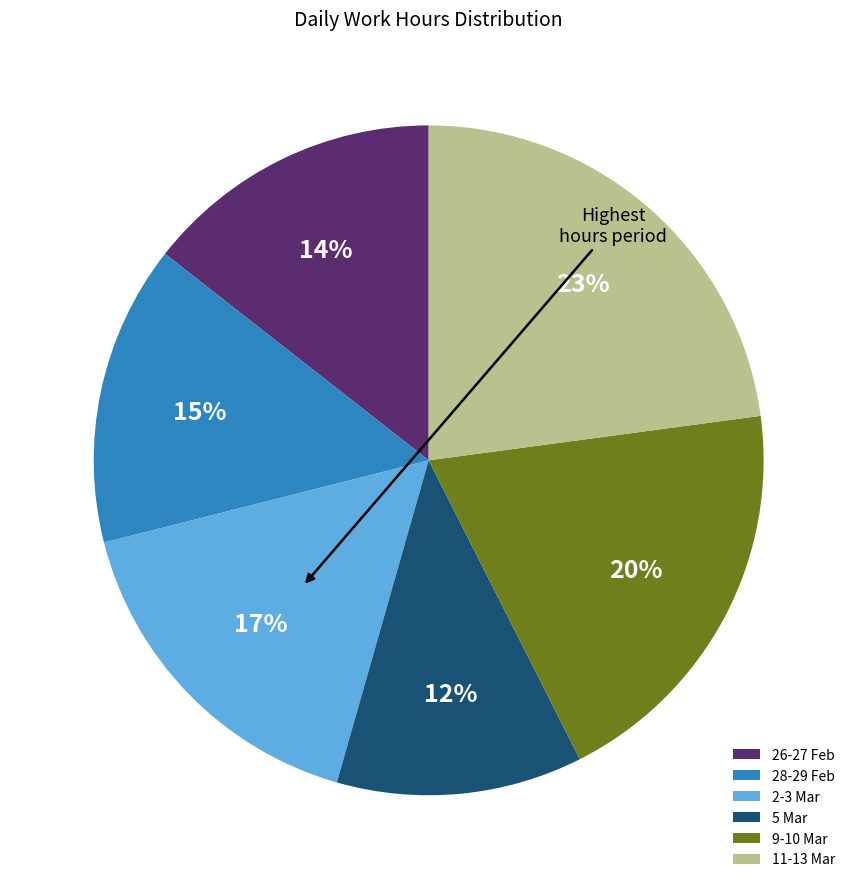

What is the ratio of the value at 9-10 Mar to the value at 11-13 Mar?

0.9